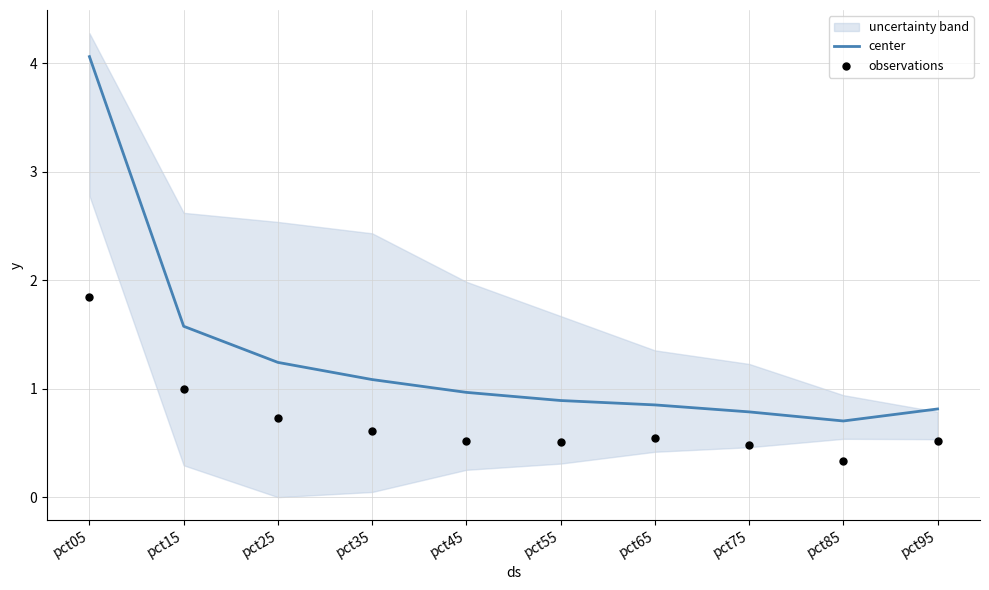

The value of center at pct25 is 0.7. True or false?

False